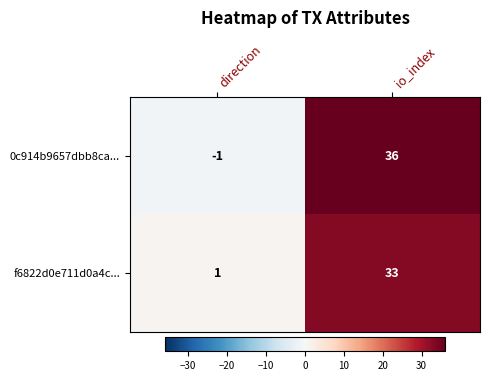

Reading right to left, list all the values displayed in this chart.

0c914b9657dbb8ca...: io_index=36	direction=-1
f6822d0e711d0a4c...: io_index=33	direction=1